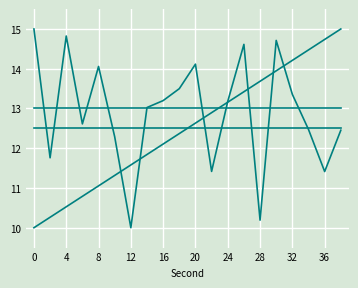

How many lines are shown in the chart?

4